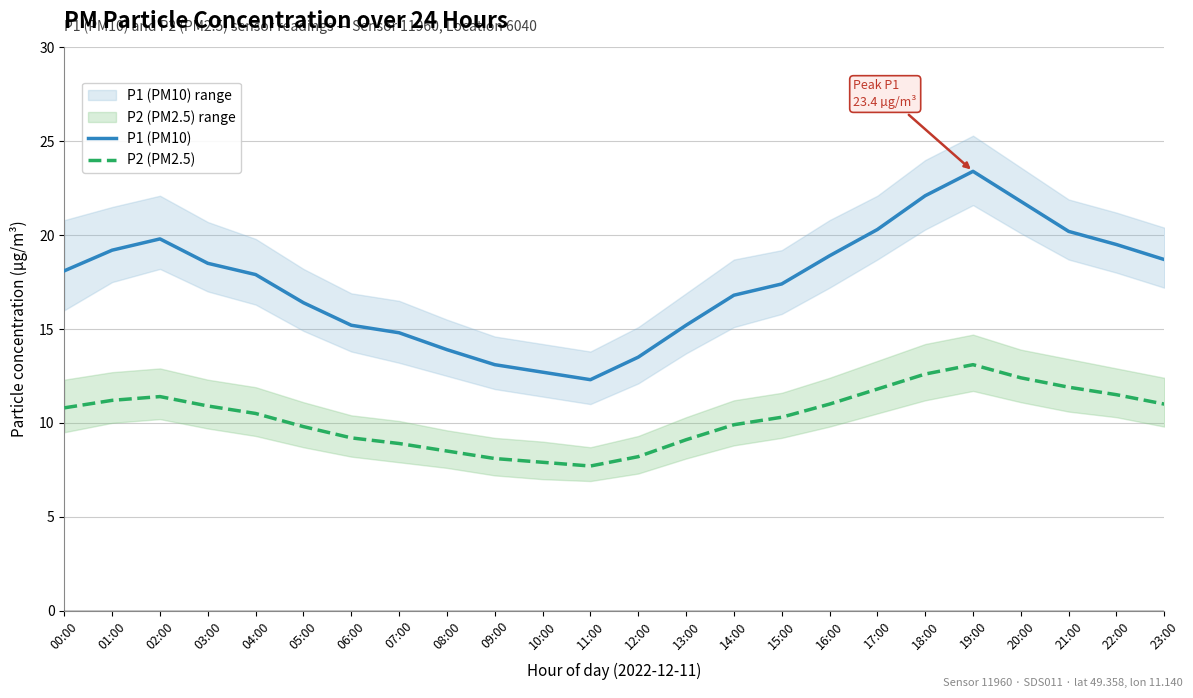

True or false: P1 (PM10) and P2 (PM2.5) intersect in this chart.

False